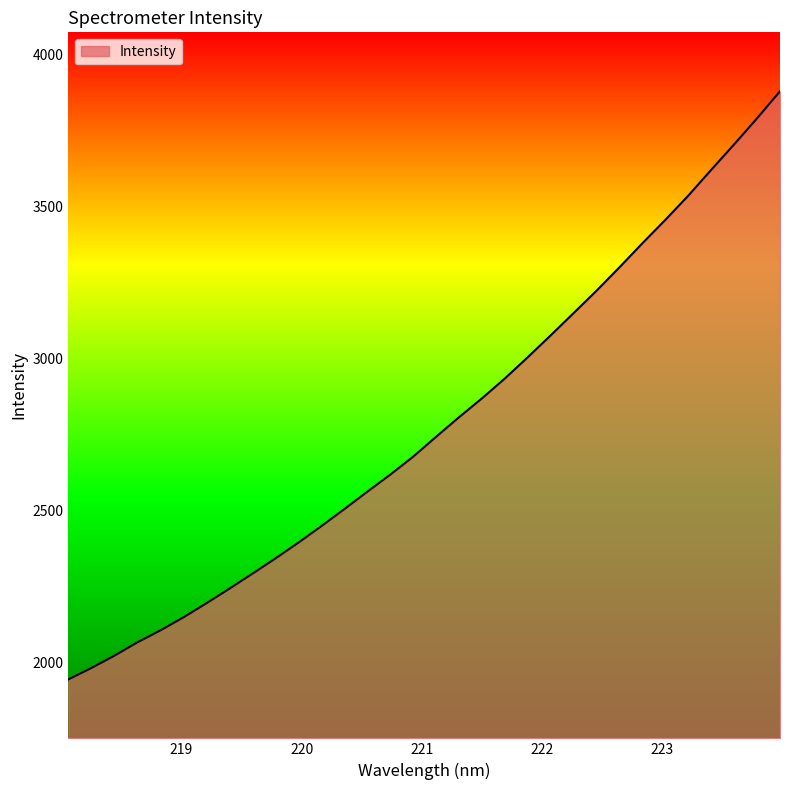

What is the maximum value shown in the chart?

3879.5